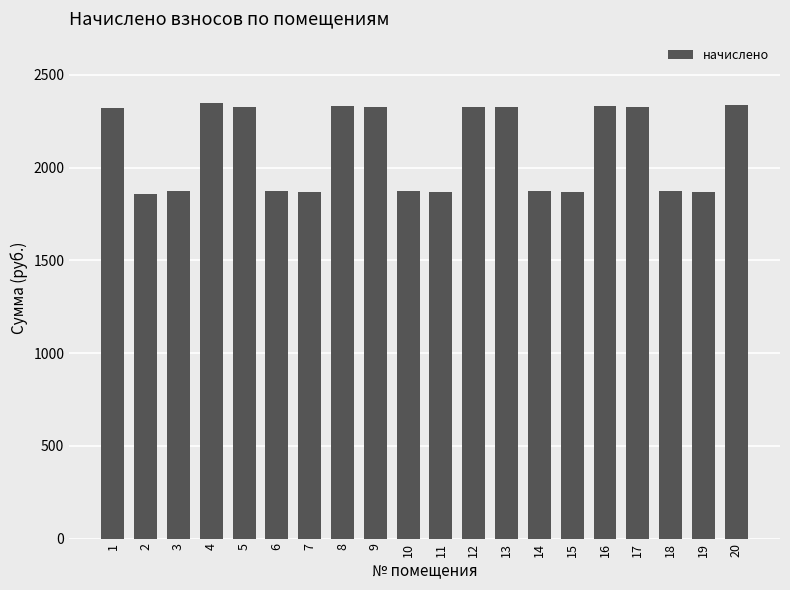

Between 14 and 9, which is larger?

9